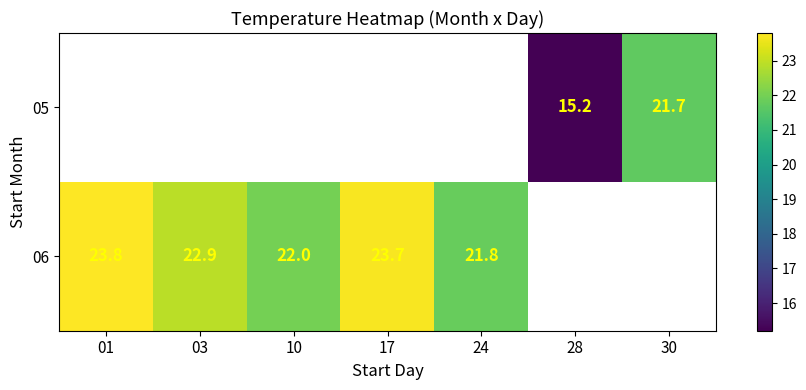

Is it true that 06 equals 6.6 at 10?

False